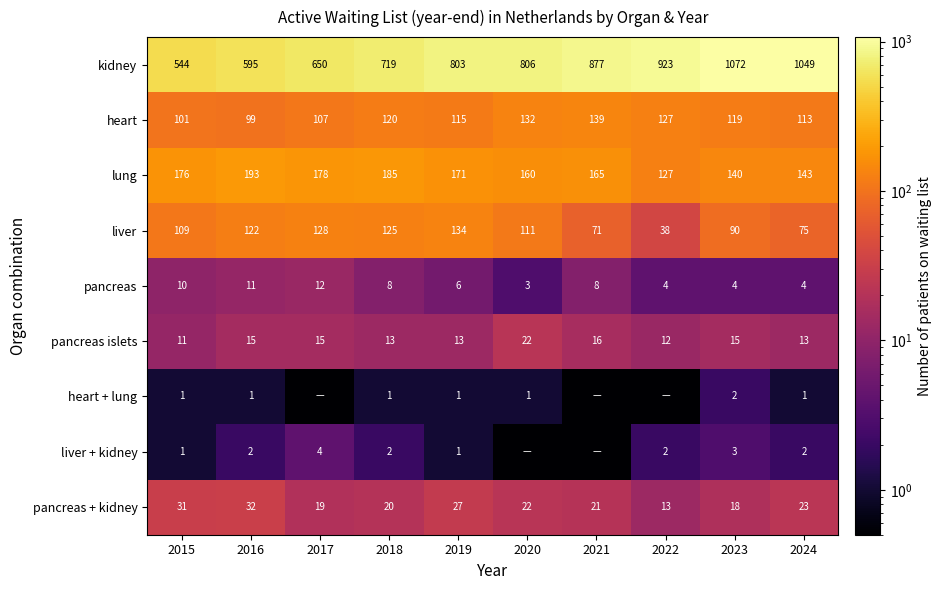

Is the value of heart + lung at 2015 greater than the value of pancreas at 2022?

No